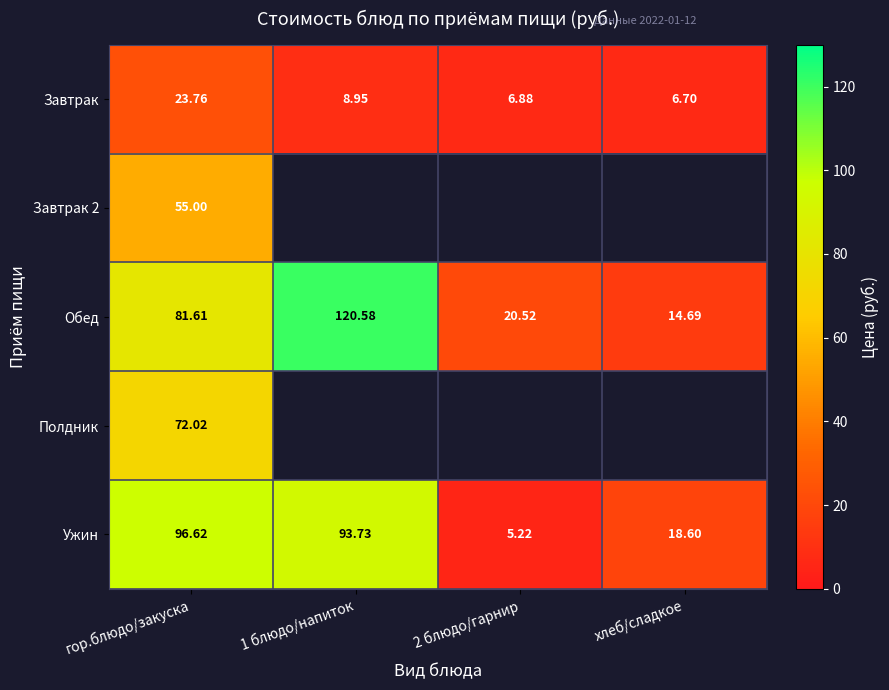

List the labels in order of Обед value, largest first.

1 блюдо/напиток, гор.блюдо/закуска, 2 блюдо/гарнир, хлеб/сладкое